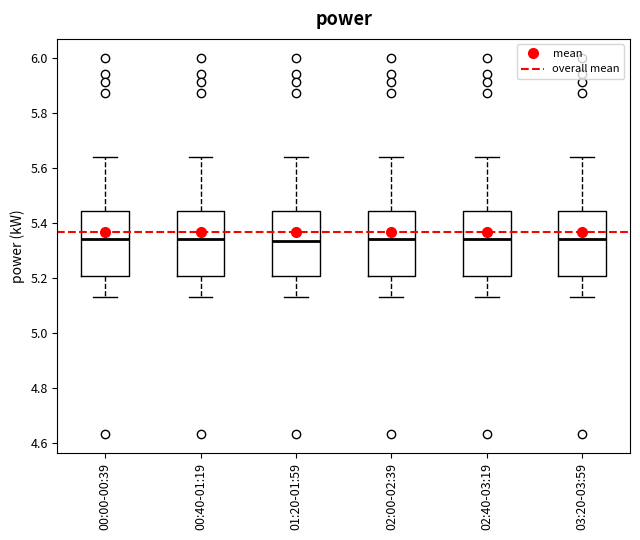

Where does the upper whisker of the box for 02:00-02:39 end on the y-axis? The values are not printed on the chart, so give them approximately, as read against the axis.

5.64